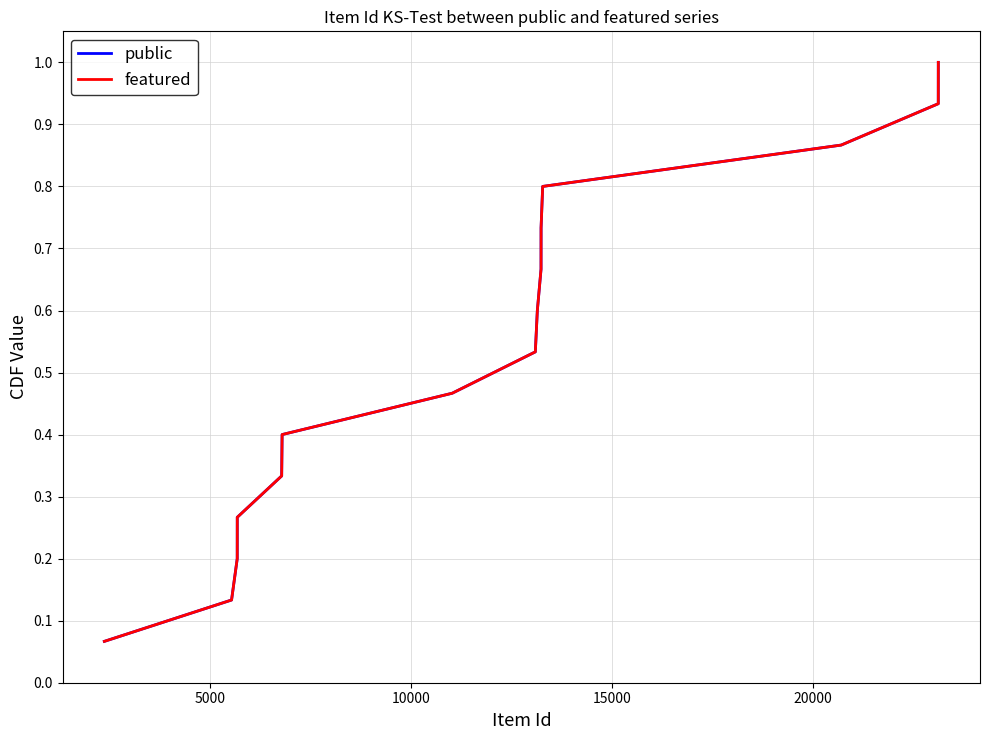

Does the chart display data point markers on the line(s)?

No